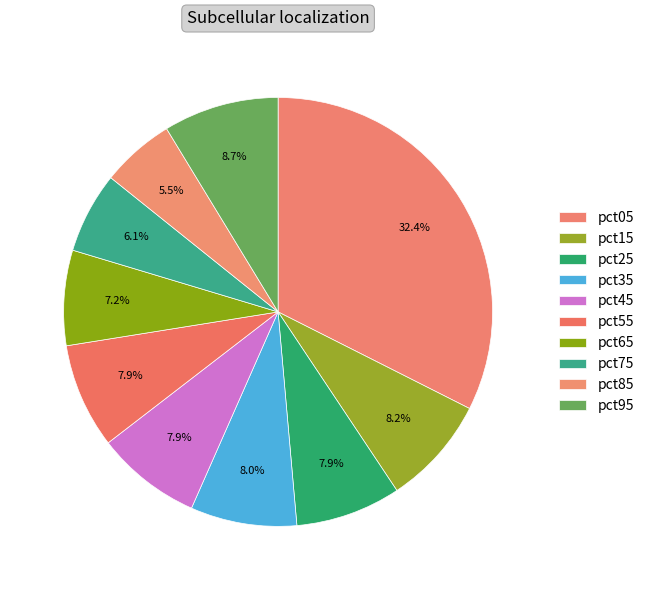

What percentage is the pct55 slice, to the nearest percent?

8%